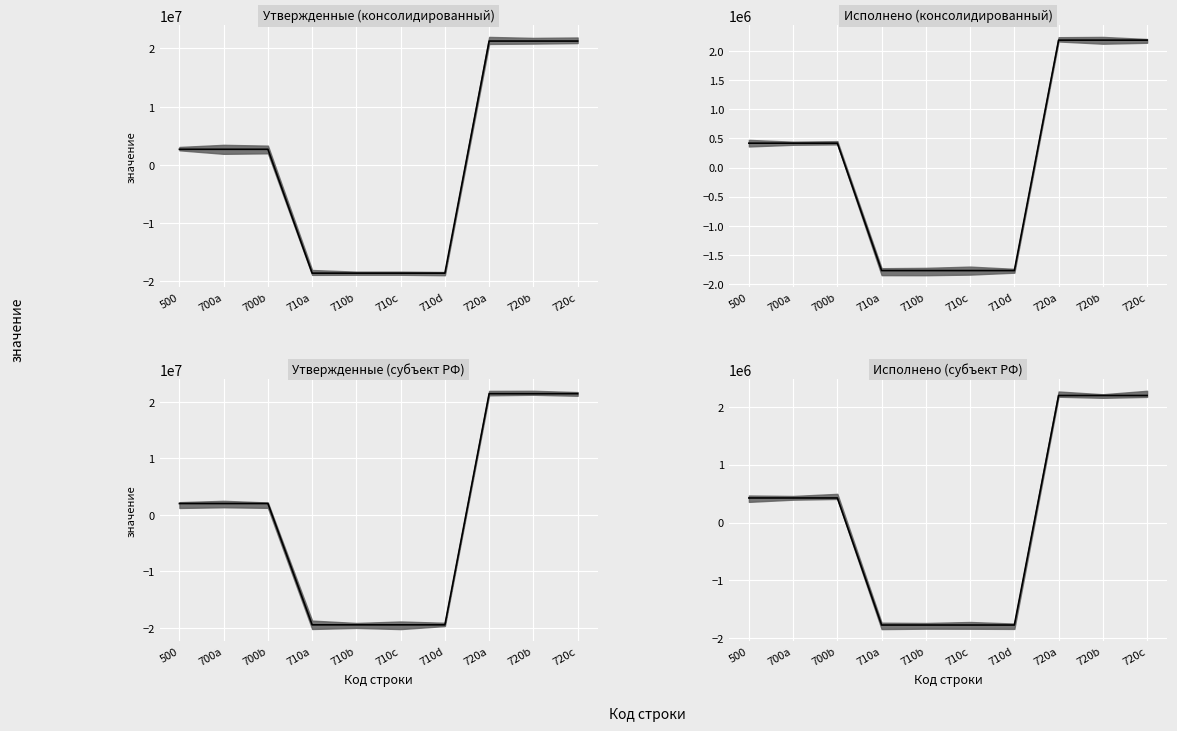

The Исполнено (консолидированный) series shows 417702.6 at 500. True or false?

True